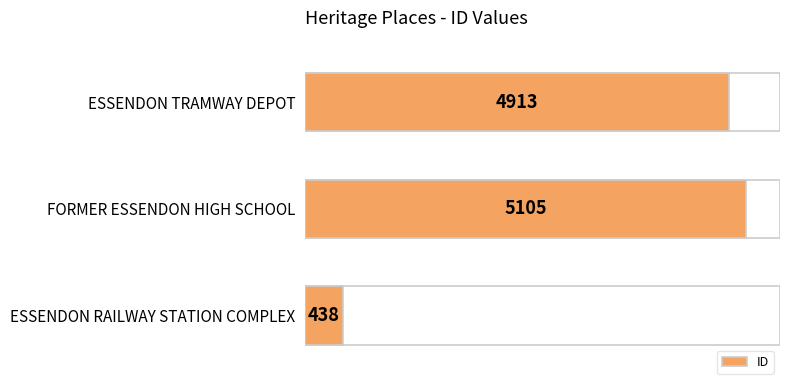

Is it true that the value at ESSENDON TRAMWAY DEPOT is 2024?

False